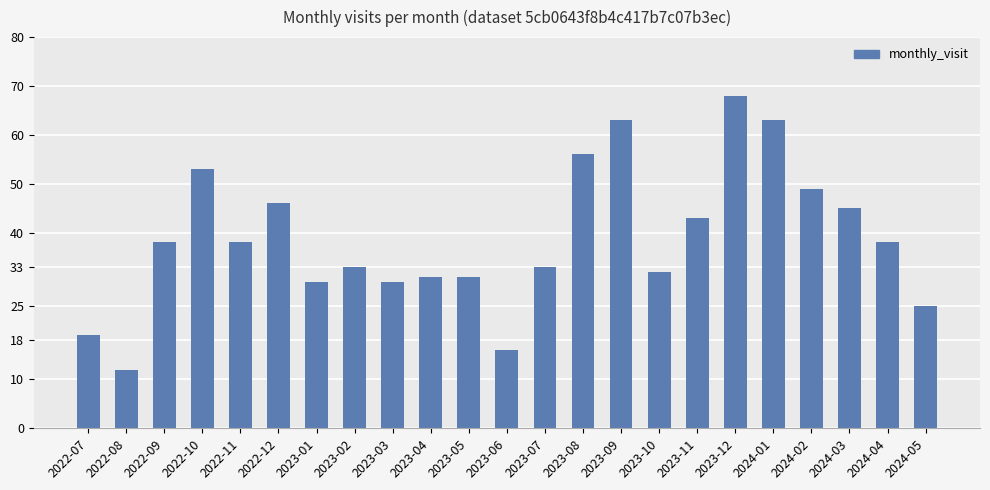

What is the greatest value displayed?

68